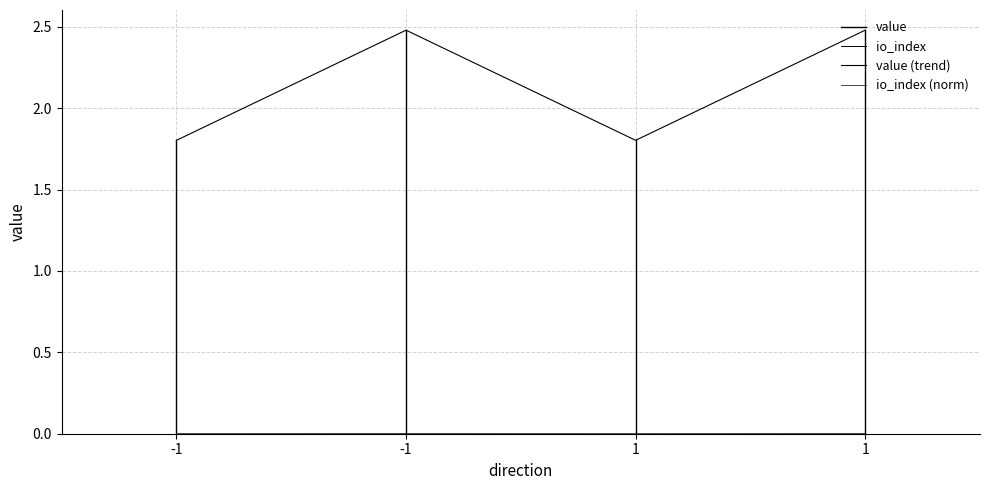

List the series in order of their peak value, lowest first.

io_index, value